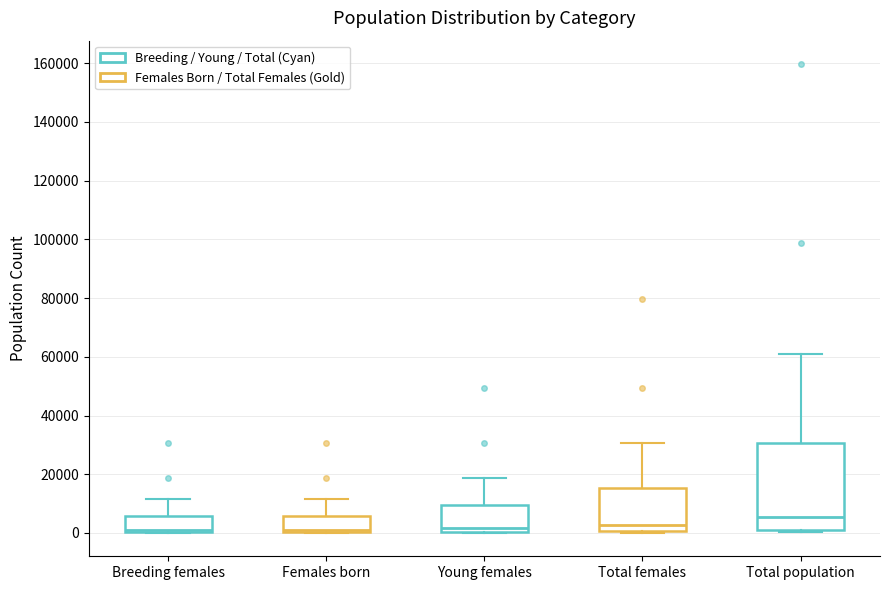

Reading left to right, read every box against the y-axis: the position of its median line, the range the box covers, and the ends of its whiskers. The values are not printed on the chart, so give them approximately, as read against the axis.

Breeding females: median 2000, box 0 to 6000, whiskers 0 to 12000
Females born: median 2000, box 0 to 6000, whiskers 0 to 12000
Young females: median 2000, box 0 to 10000, whiskers 0 to 18000
Total females: median 2000, box 0 to 16000, whiskers 0 to 30000
Total population: median 6000, box 2000 to 30000, whiskers 0 to 62000